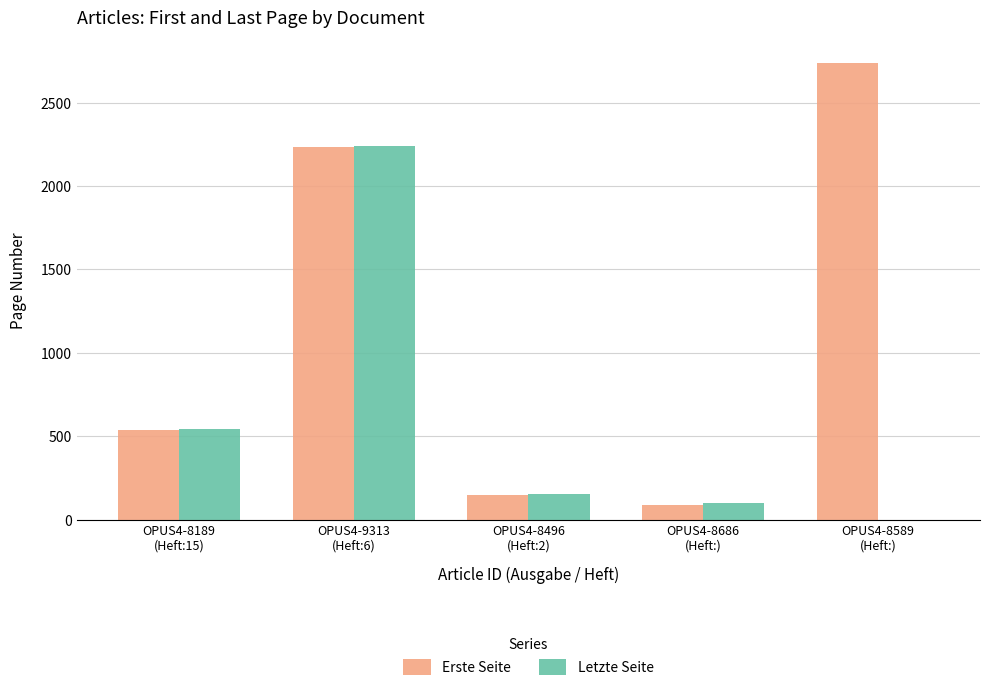

What is the difference between the Letzte Seite values at OPUS4-8686
(Heft:) and OPUS4-8189
(Heft:15)?

442